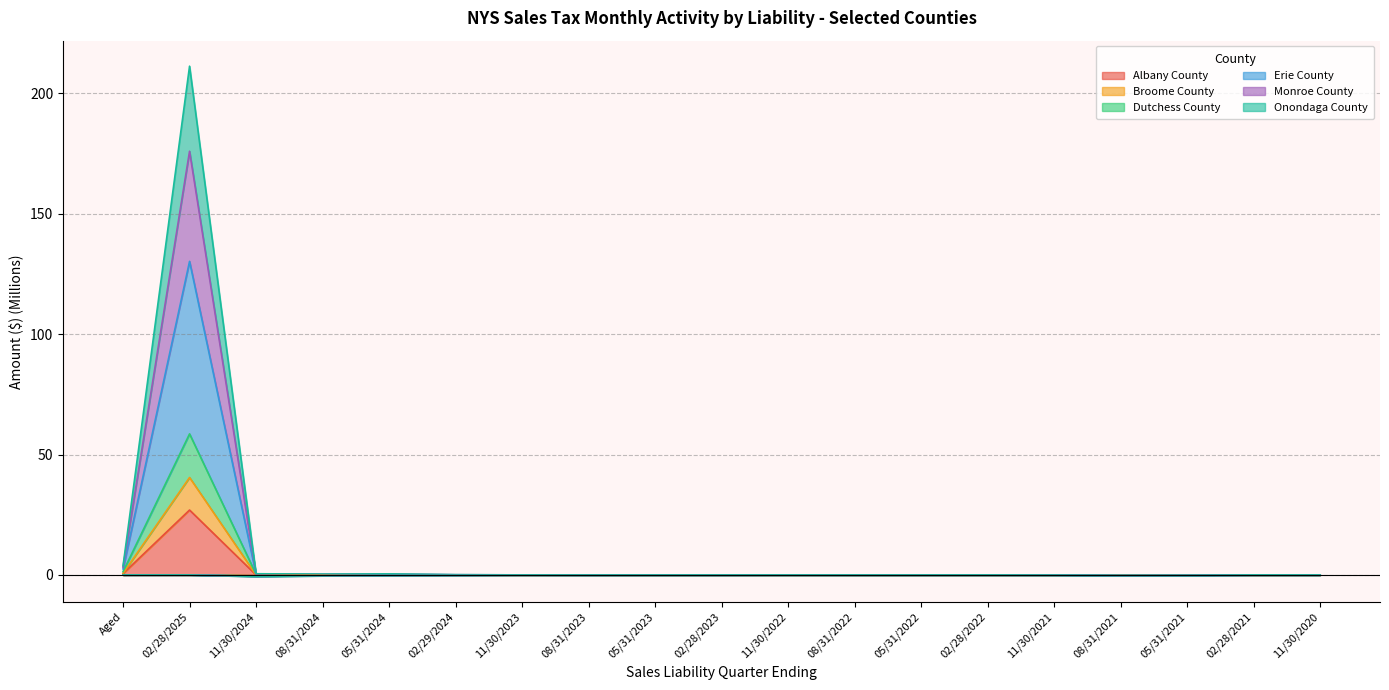

Where is the first local minimum for Monroe County?

08/31/2024